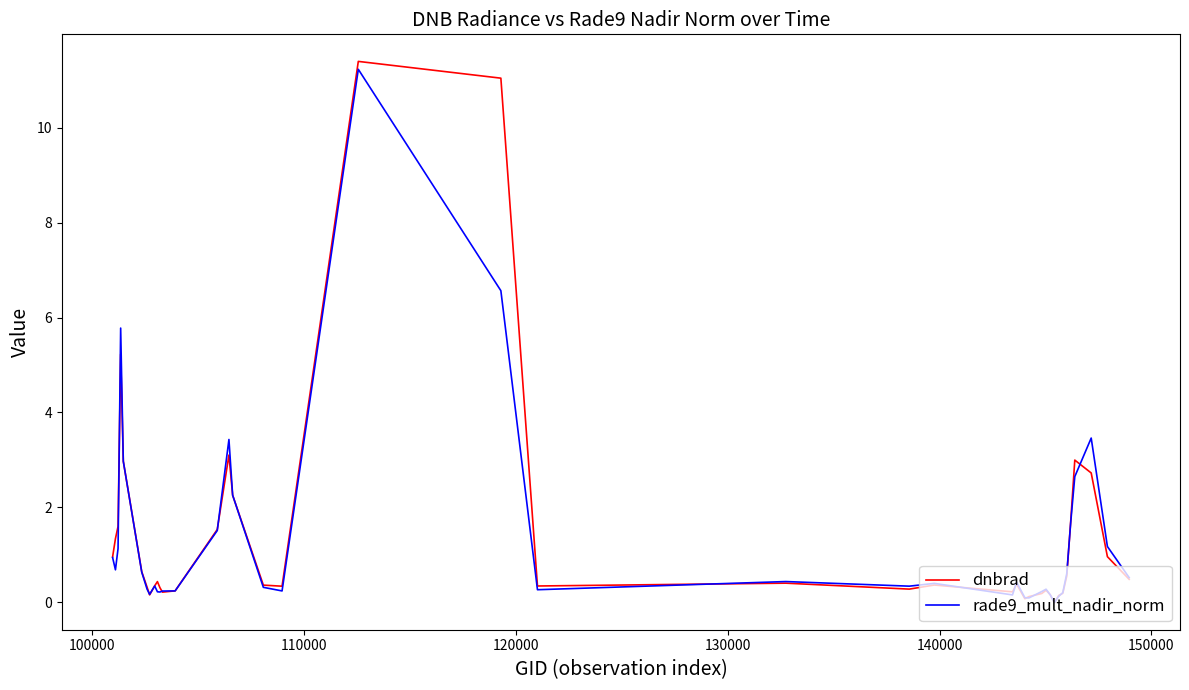

What is the highest value of the dnbrad series?

11.4